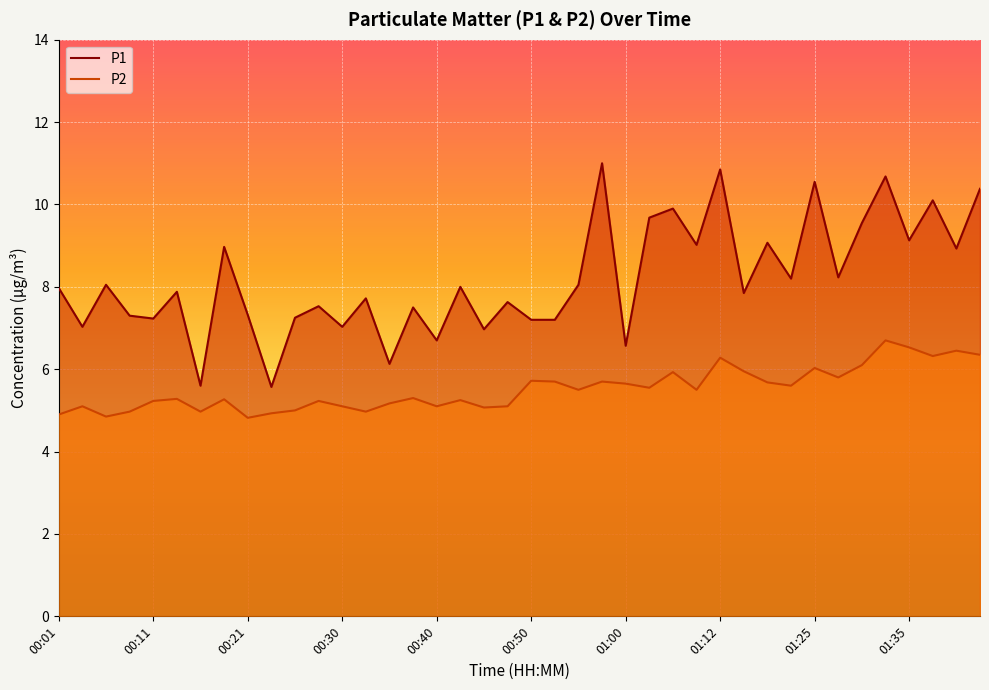

How many values in the P2 series are below 5?

7